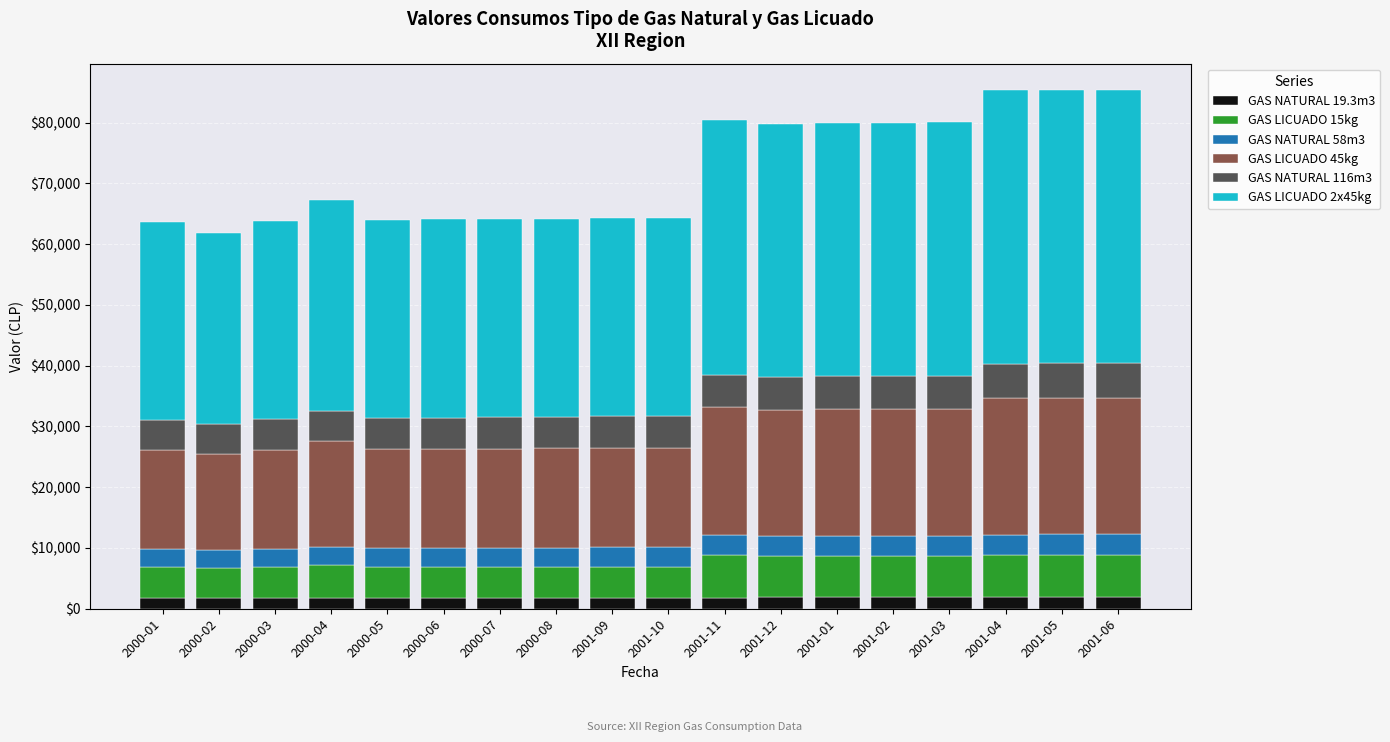

What is the maximum value for GAS NATURAL 19.3m3?

1902.3